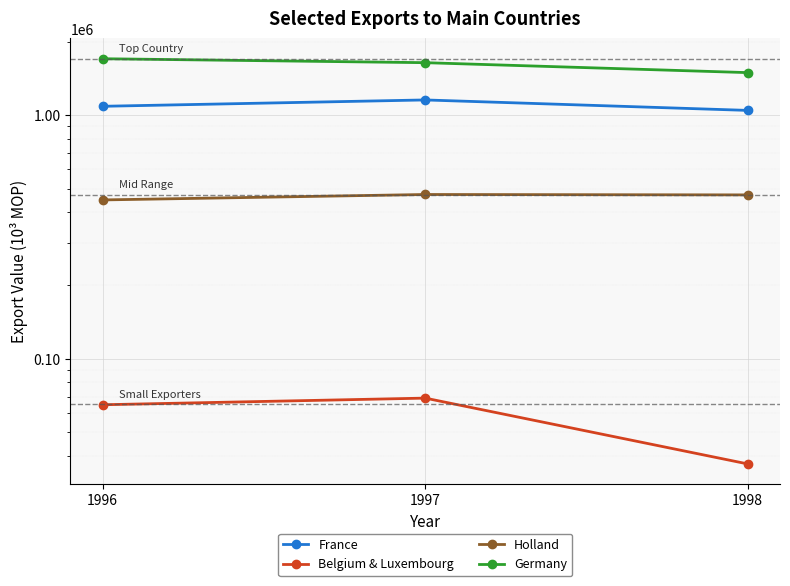

At which label does France reach its minimum?

1998